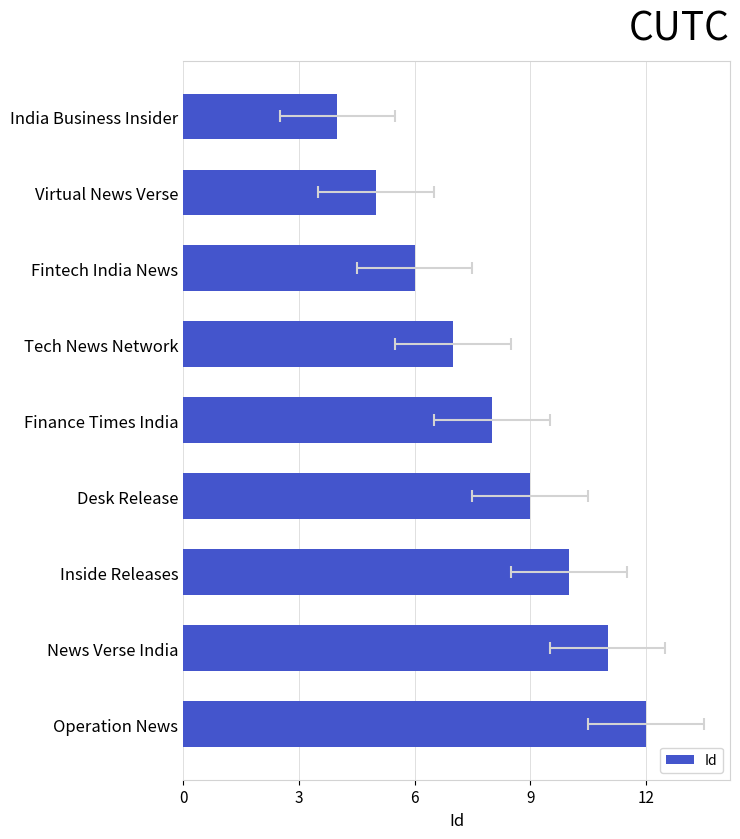

What is the change in value from News Verse India to Operation News?

+1